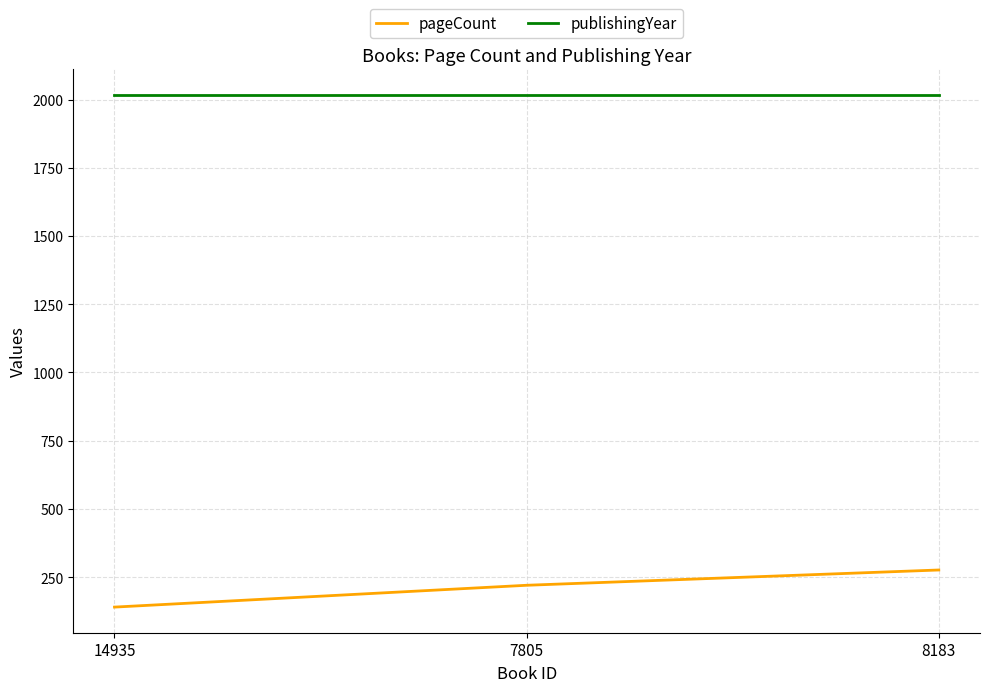

What is the difference between the highest and lowest values at 7805?

1798